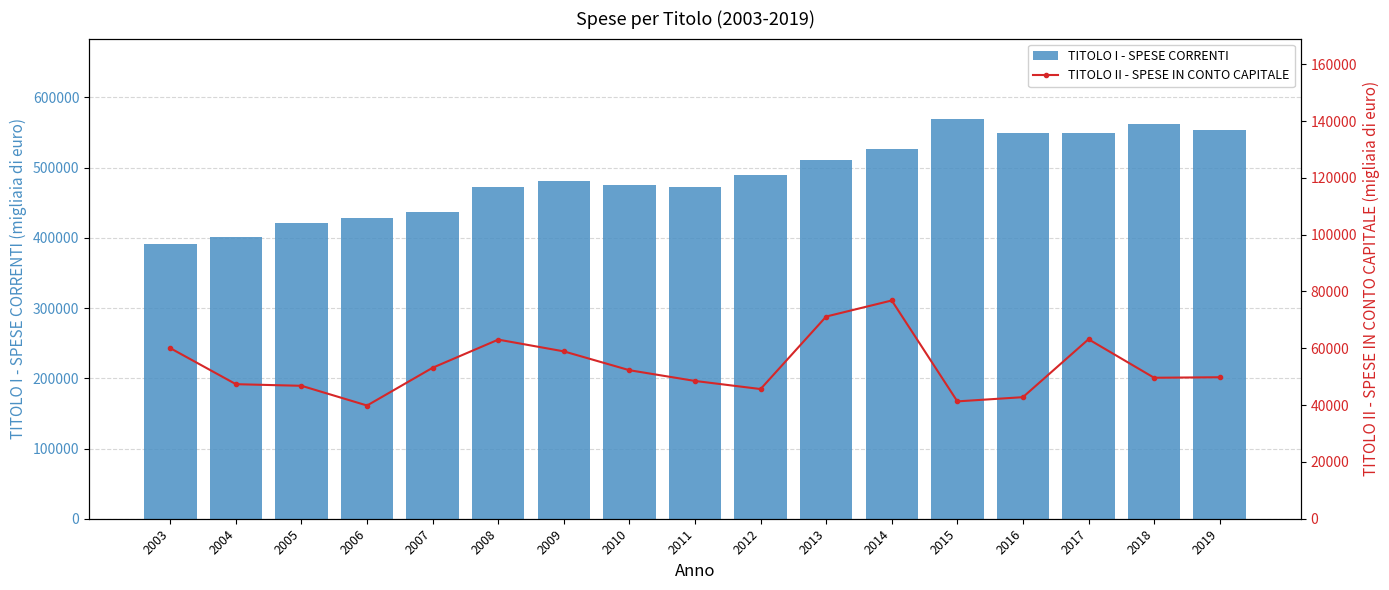

At how many categories does at least one series exceed 460960?

12